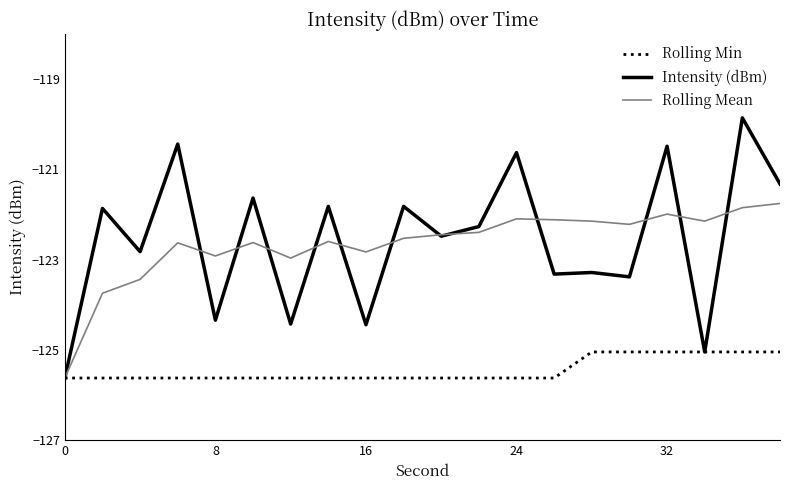

What is the difference between the second highest and second lowest values in the Rolling Mean series?

1.9